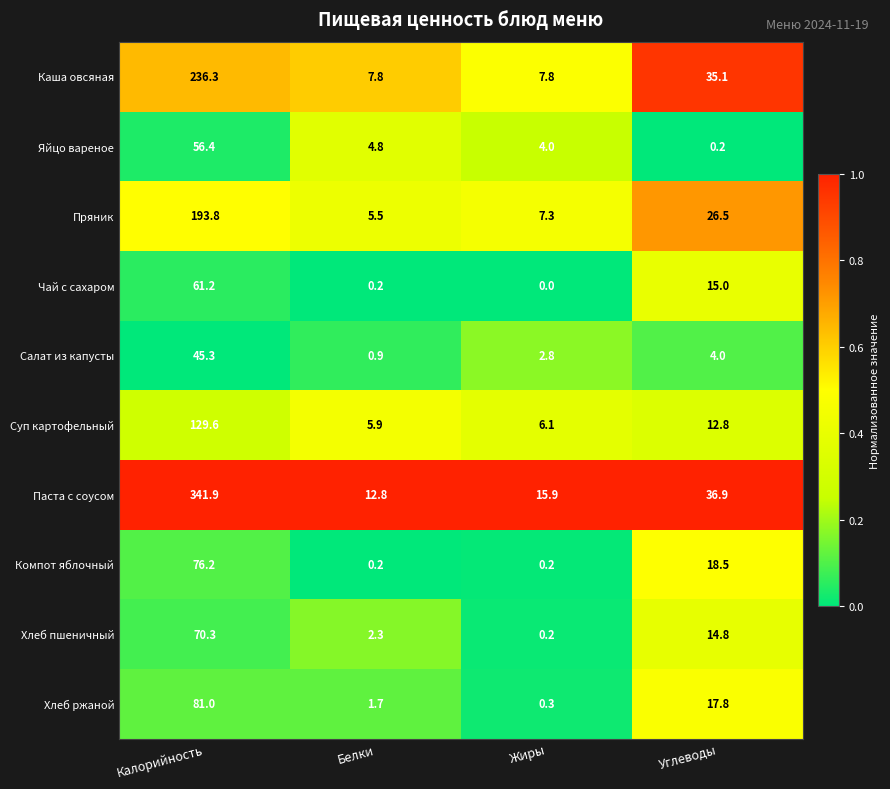

Which series has the largest total across all categories?

Паста с соусом